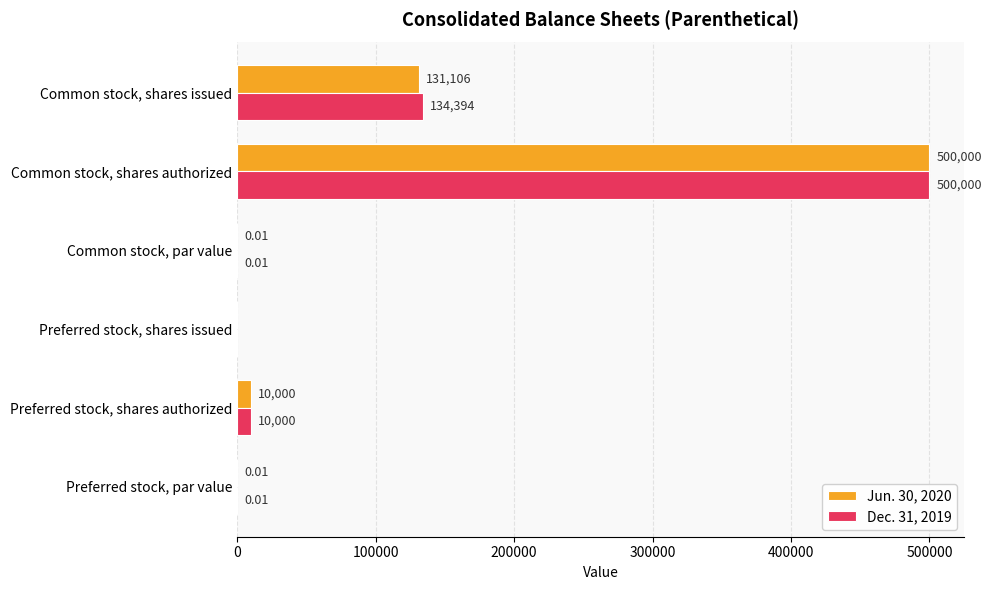

Between Preferred stock, shares authorized and Common stock, shares issued, which series saw the biggest shift?

Dec. 31, 2019